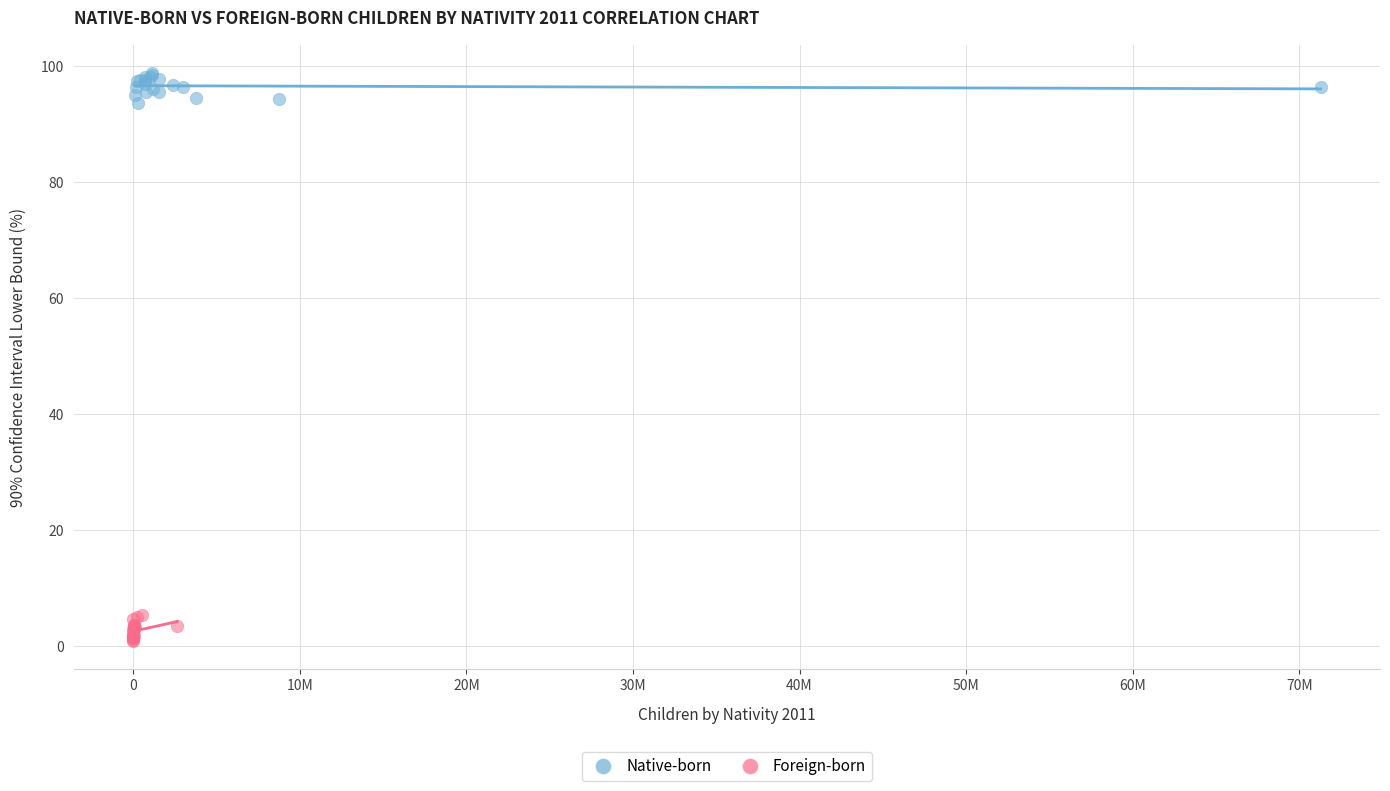

Which series reaches the minimum Y coordinate?

Foreign-born